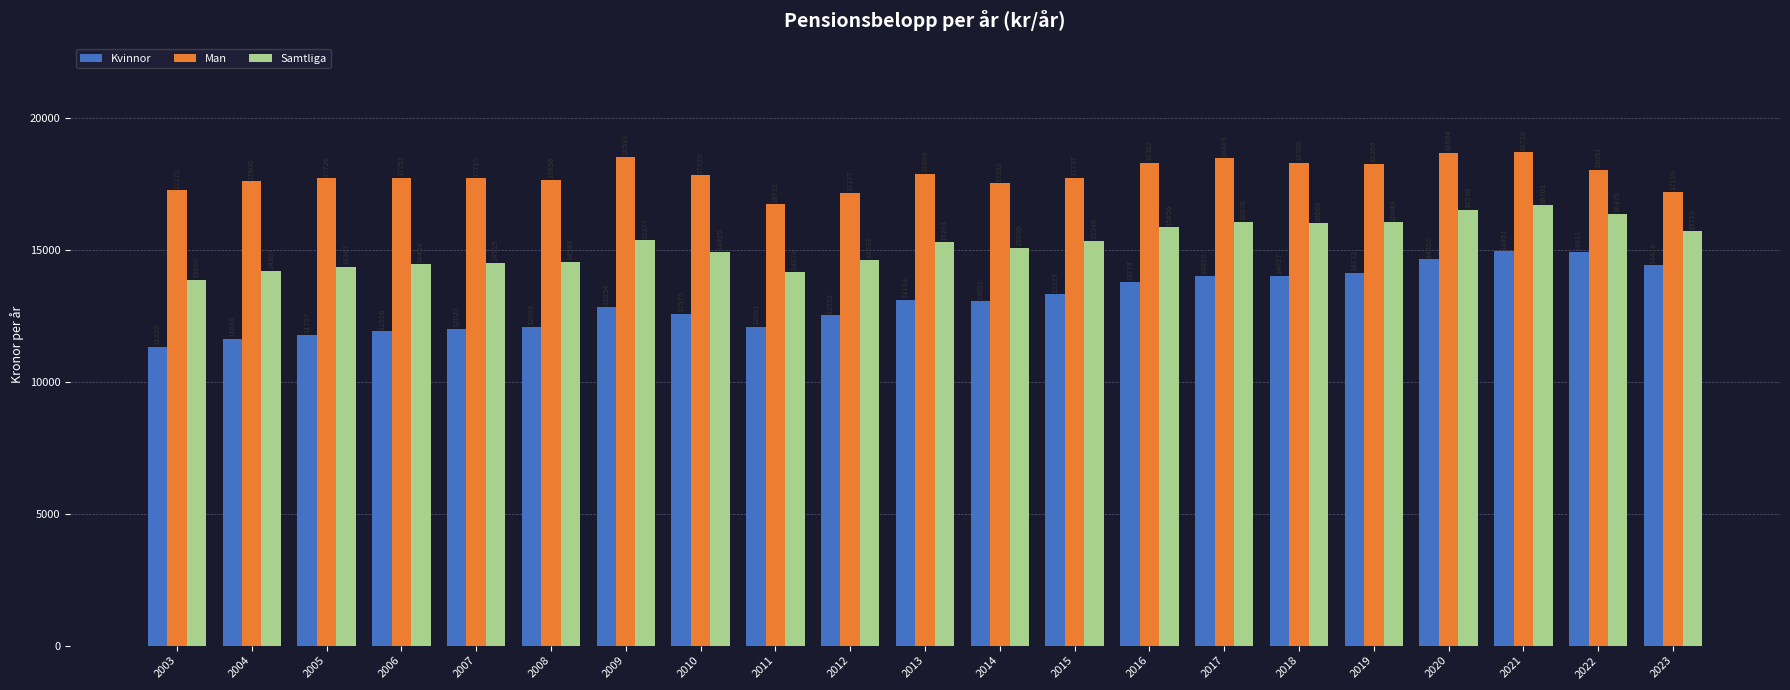

Between 2019 and 2021, which series saw the biggest shift?

Kvinnor